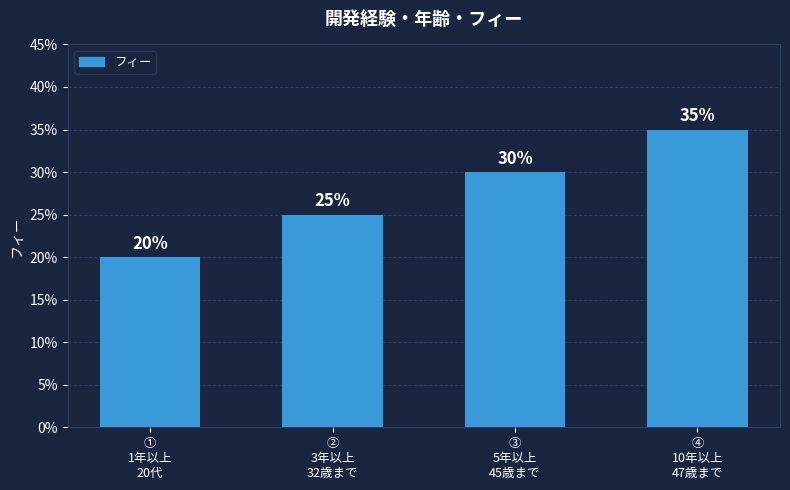

What is the difference between the second highest and minimum values?

0.1